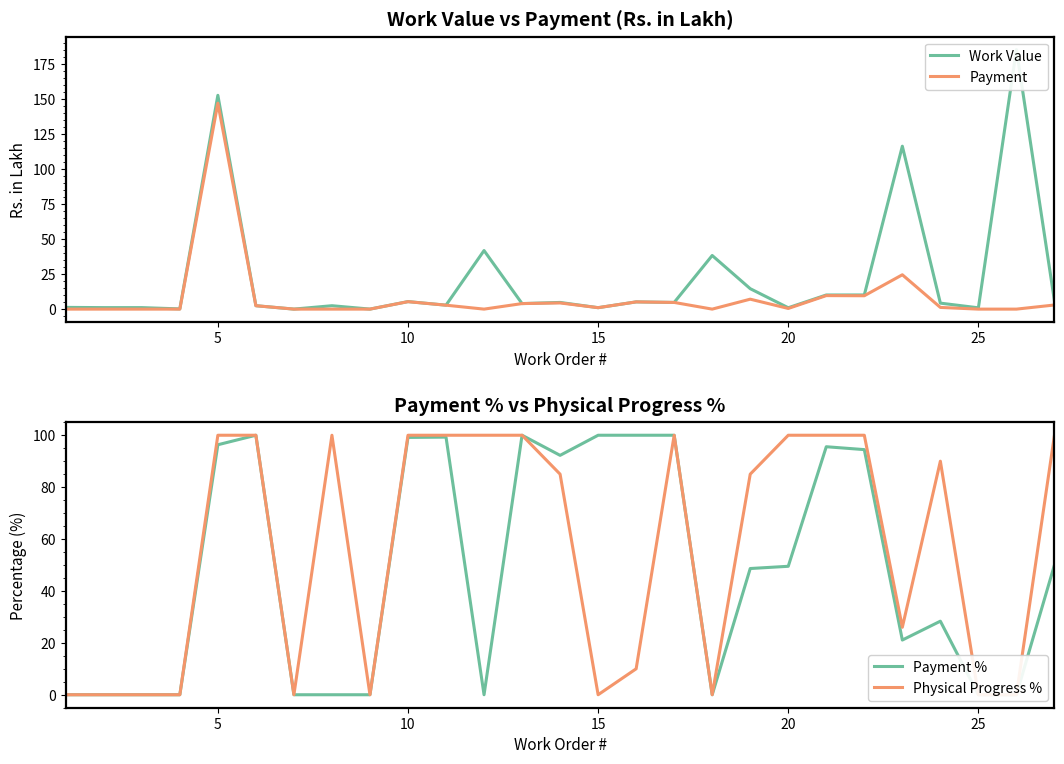

Reading left to right, what are all the values shown in this chart?

Work Value: 1.2	1.1	1.1	0.2	152.9	2.4	0.0	2.4	0.0	5.4	2.8	41.9	4.0	4.8	1.0	5.2	4.8	38.3	14.6	1.0	10.1	10.1	116.5	4.3	0.9	185.6	5.9
Payment: 0.0	0.0	0.0	0.0	147.3	2.4	0.0	0.0	0.0	5.3	2.8	0.0	4.0	4.4	1.0	5.2	4.8	0.0	7.1	0.5	9.7	9.6	24.6	1.2	0.0	0.0	3.0
Payment %: 0.0	0.0	0.0	0.0	96.3	100.0	0.0	0.0	0.0	99.2	99.3	0.0	100.0	92.2	100.0	100.0	100.0	0.0	48.6	49.5	95.6	94.5	21.1	28.4	0.0	0.0	50.0
Physical Progress %: 0.0	0.0	0.0	0.0	100.0	100.0	0.0	100.0	0.0	100.0	100.0	100.0	100.0	85.0	0.0	10.0	100.0	0.0	85.0	100.0	100.0	100.0	26.0	90.0	0.0	0.0	100.0